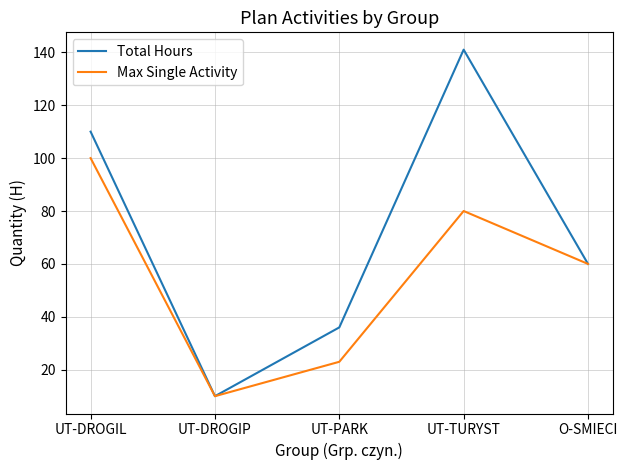

Is it true that Total Hours equals 10 at UT-DROGIP?

True